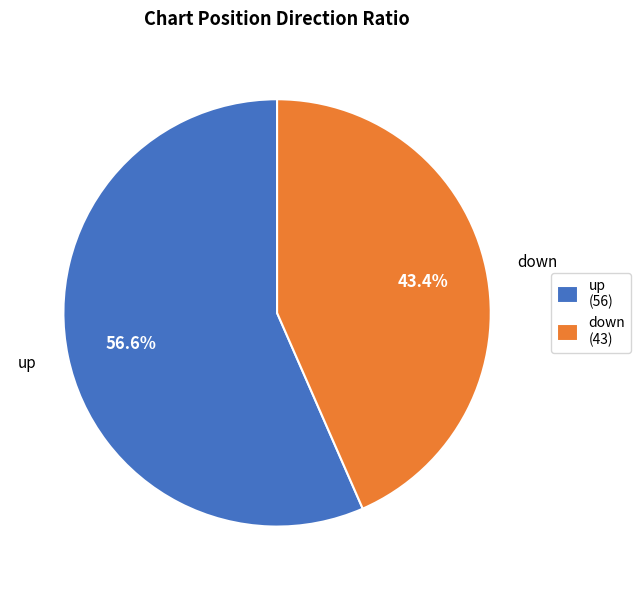

Count the number of slices in the pie.

2